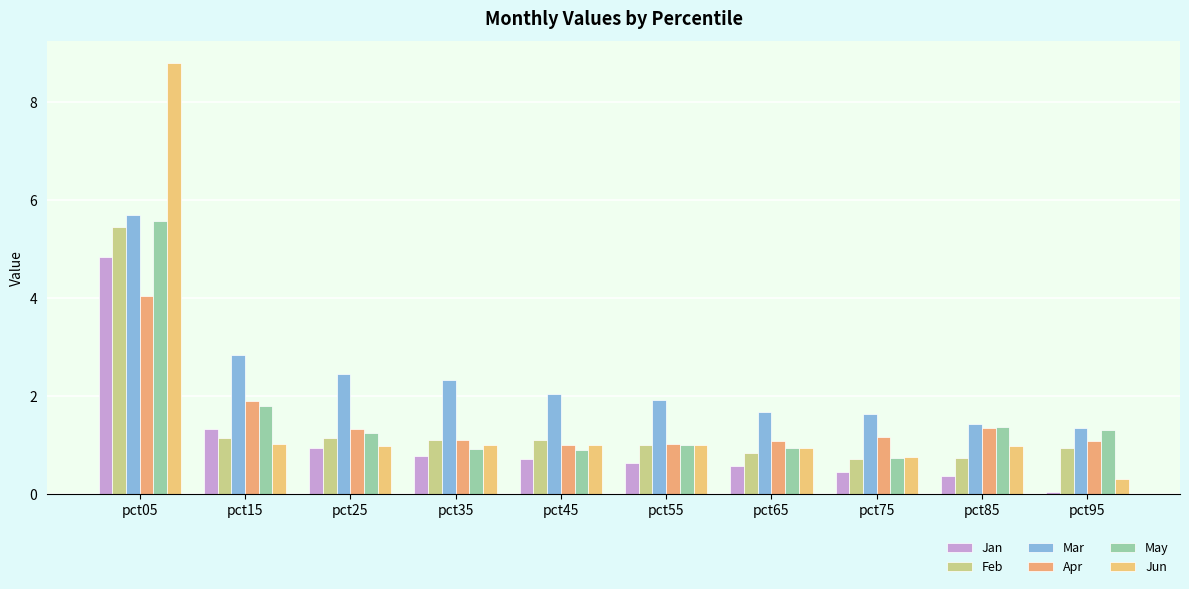

How many bars are there in total?

60